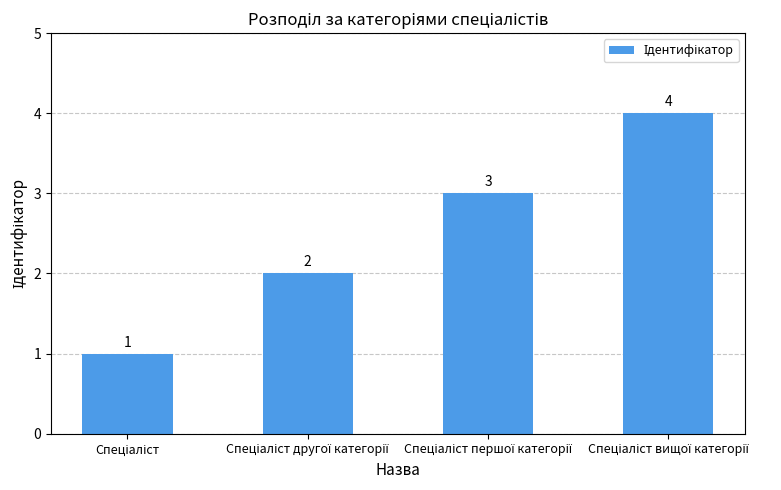

How many values are between 2 and 4?

3